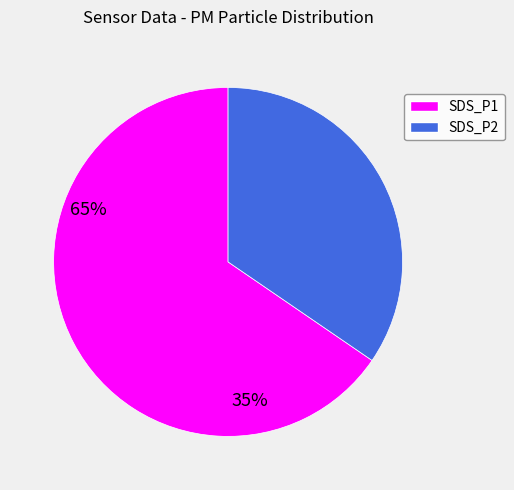

Between SDS_P2 and SDS_P1, which is larger?

SDS_P1